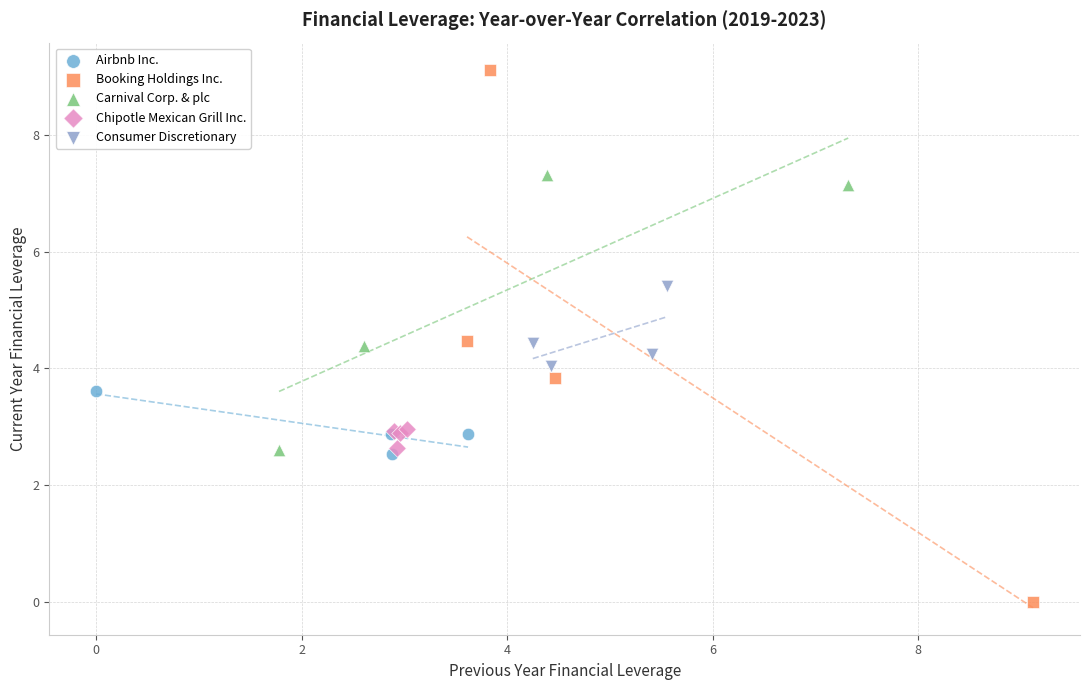

Which series has the largest Y range (max minus min)?

Booking Holdings Inc.